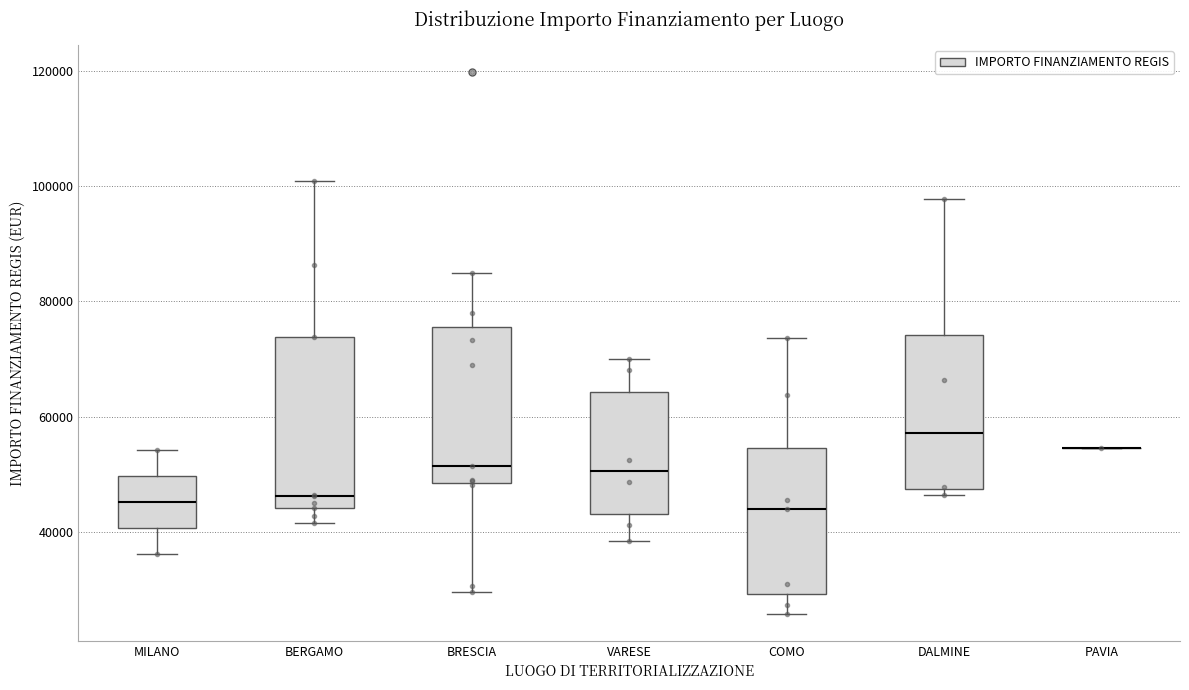

Reading left to right, read every box against the y-axis: the position of its median line, the range the box covers, and the ends of its whiskers. The values are not printed on the chart, so give them approximately, as read against the axis.

MILANO: median 46000, box 40000 to 50000, whiskers 36000 to 54000
BERGAMO: median 46000, box 44000 to 74000, whiskers 42000 to 100000
BRESCIA: median 52000, box 48000 to 76000, whiskers 30000 to 84000
VARESE: median 50000, box 44000 to 64000, whiskers 38000 to 70000
COMO: median 44000, box 30000 to 54000, whiskers 26000 to 74000
DALMINE: median 58000, box 48000 to 74000, whiskers 46000 to 98000
PAVIA: box collapsed to a line at 54000, whiskers 54000 to 54000